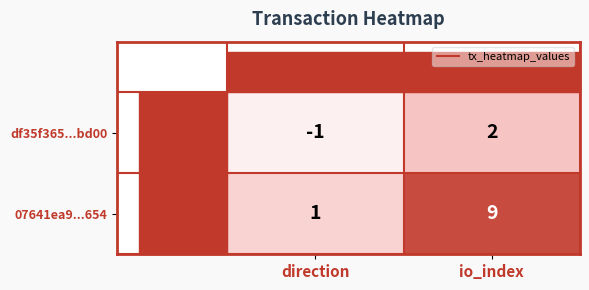

Which label corresponds to the smallest value in the chart?

direction